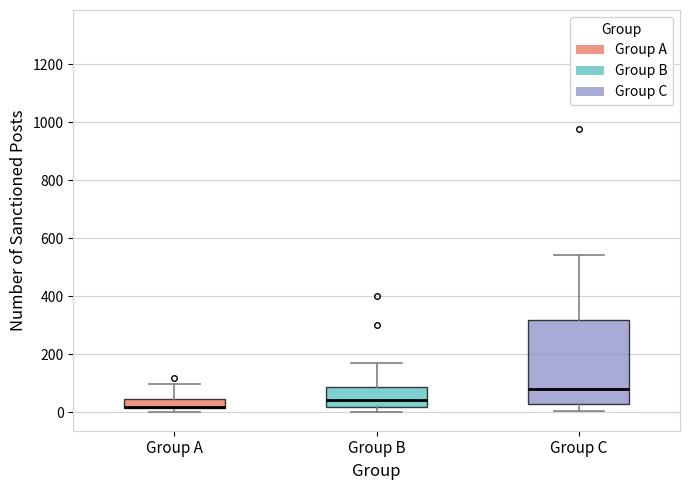

Comparing the boxes themselves (not the whiskers), which one is the tallest?

Group C